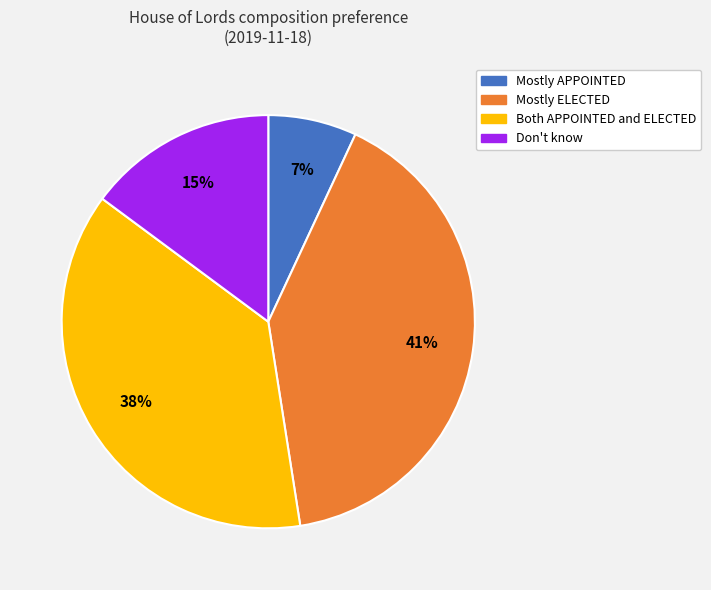

What percentage is the Both APPOINTED and ELECTED slice, to the nearest percent?

38%